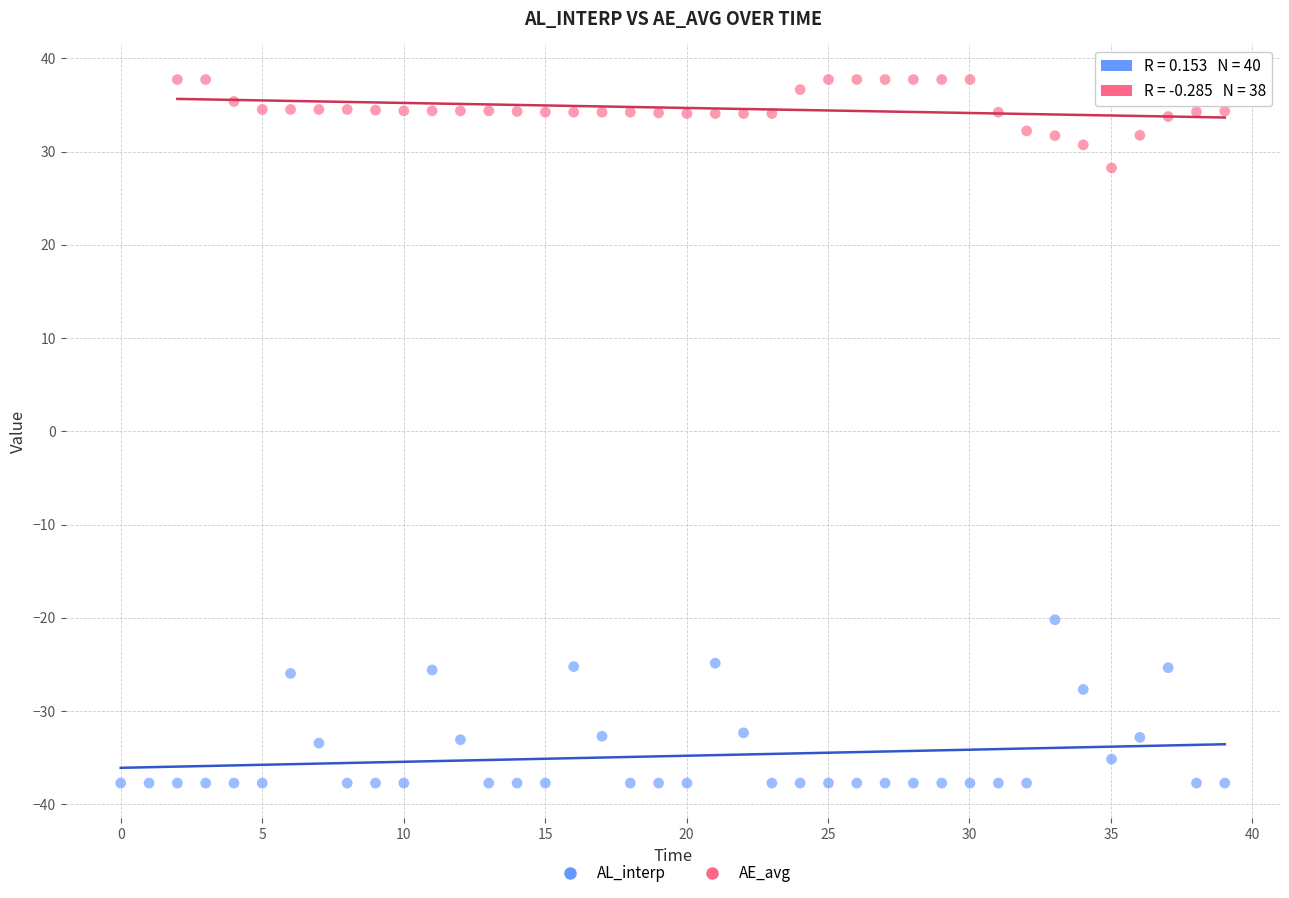

Which series has the widest spread of Y values?

AL_interp